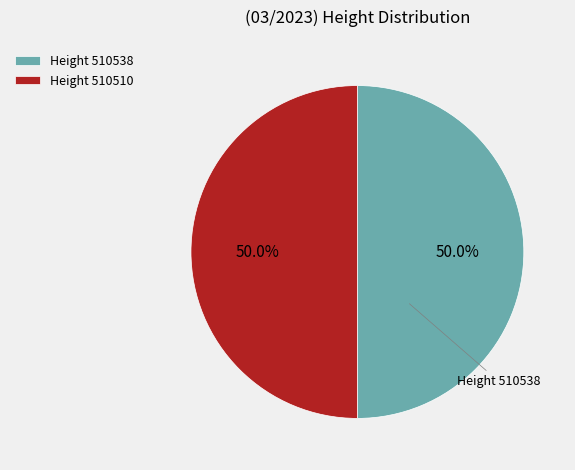

What is the ratio of the value at Height 510510 to the value at Height 510538?

1.0